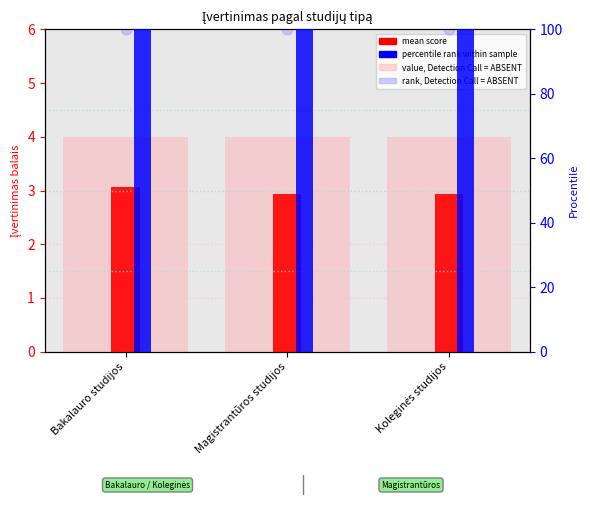

Which series has the largest Y range (max minus min)?

mean score